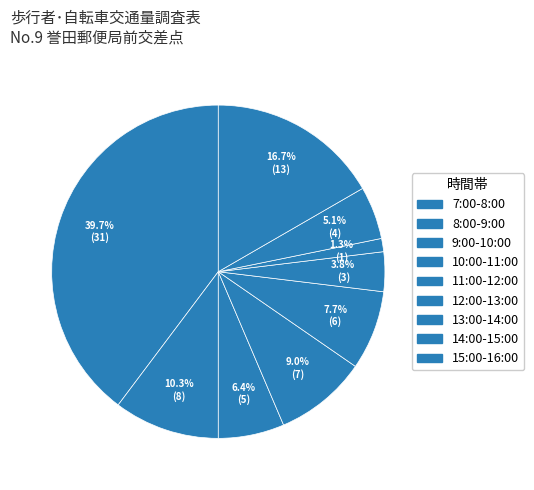

Which has a higher value, 13:00-14:00 or 12:00-13:00?

12:00-13:00